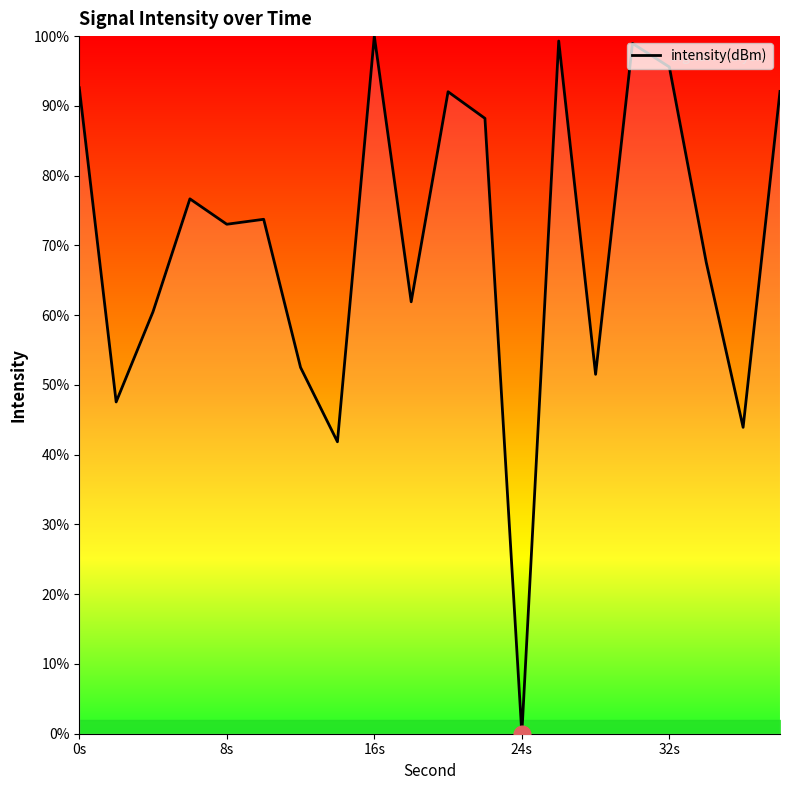

What is the difference between the maximum and minimum values?

100.0